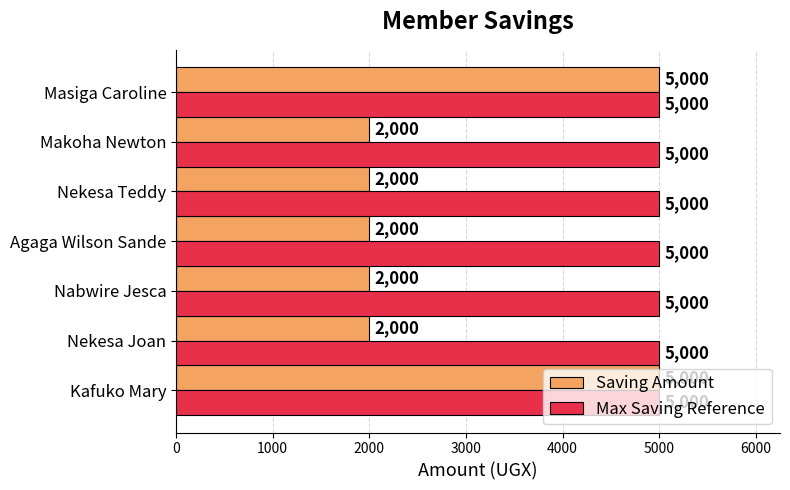

The Max Saving Reference series shows 5000 at Kafuko Mary. True or false?

True